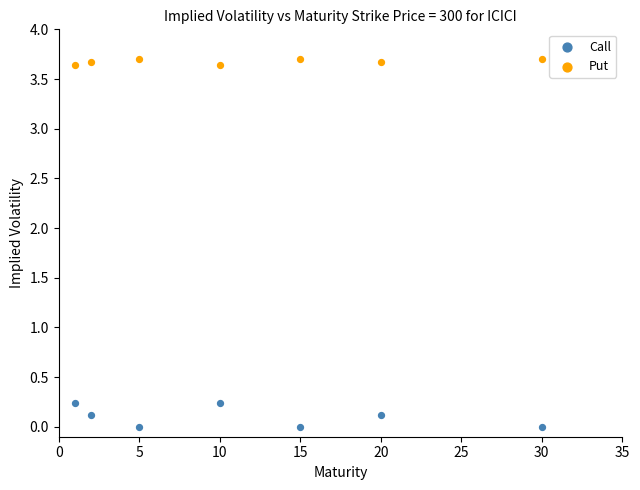

Across all data points, what is the range of X values (max minus min)?

29.0